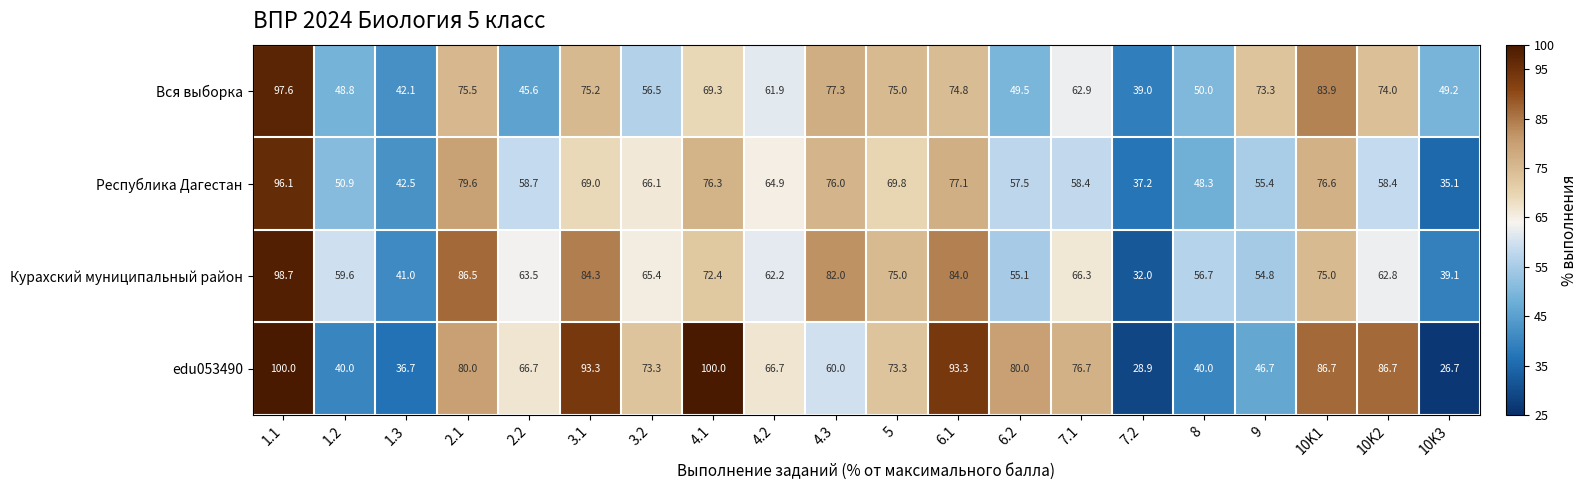

Is it true that Вся выборка equals 62.9 at 7.1?

True